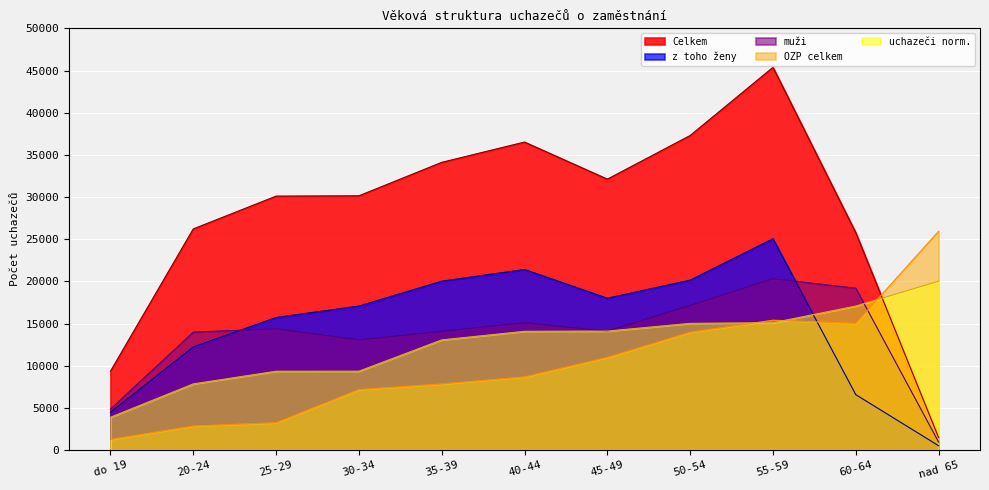

Which has a higher value, 55-59 or 60-64?

55-59